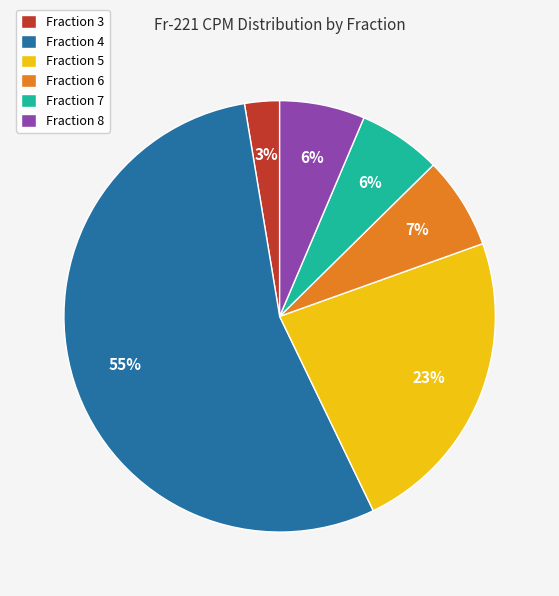

Is there a majority slice in this chart?

Yes